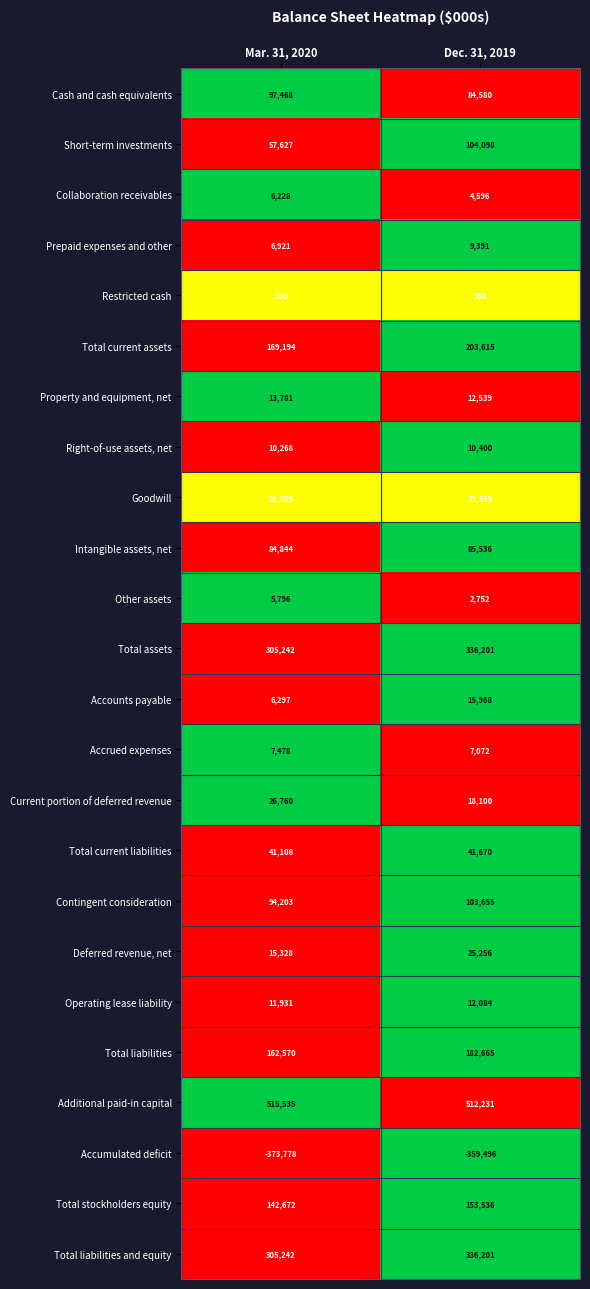

What is the sum of all Total liabilities values?

345235